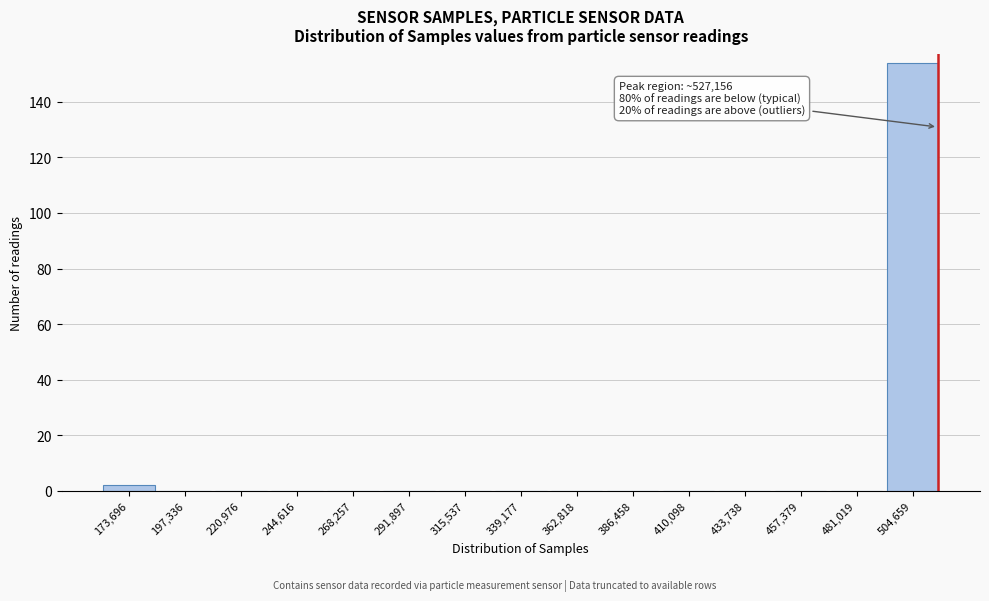

Reading right to left, what are all the values shown in this chart?

504,659=154	481,019=0	457,379=0	433,738=0	410,098=0	386,458=0	362,818=0	339,177=0	315,537=0	291,897=0	268,257=0	244,616=0	220,976=0	197,336=0	173,696=2